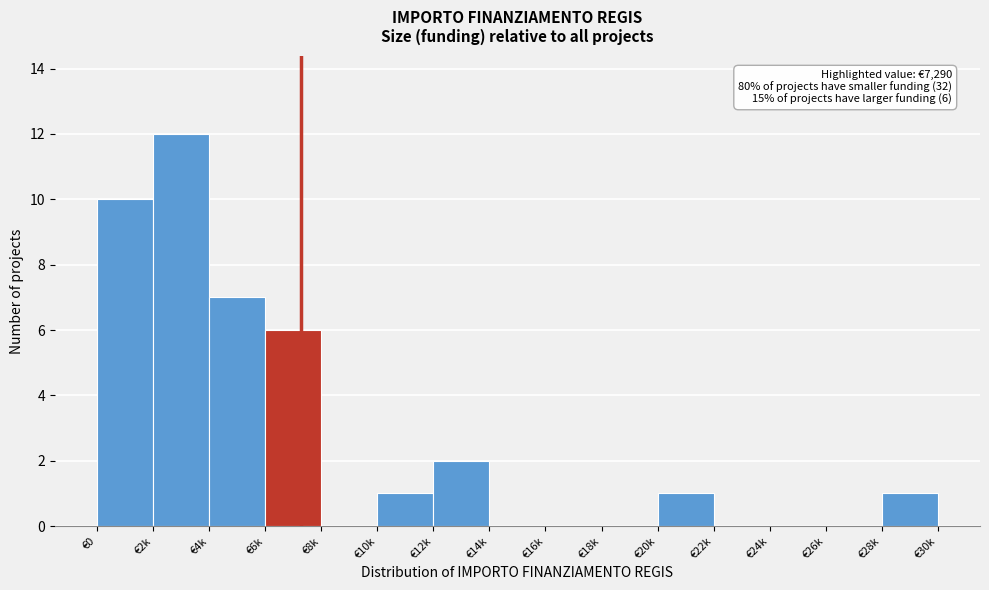

Reading left to right, list all the values displayed in this chart.

€0=10	€2k=12	€4k=7	€6k=6	€8k=0	€10k=1	€12k=2	€14k=0	€16k=0	€18k=0	€20k=1	€22k=0	€24k=0	€26k=0	€28k=1